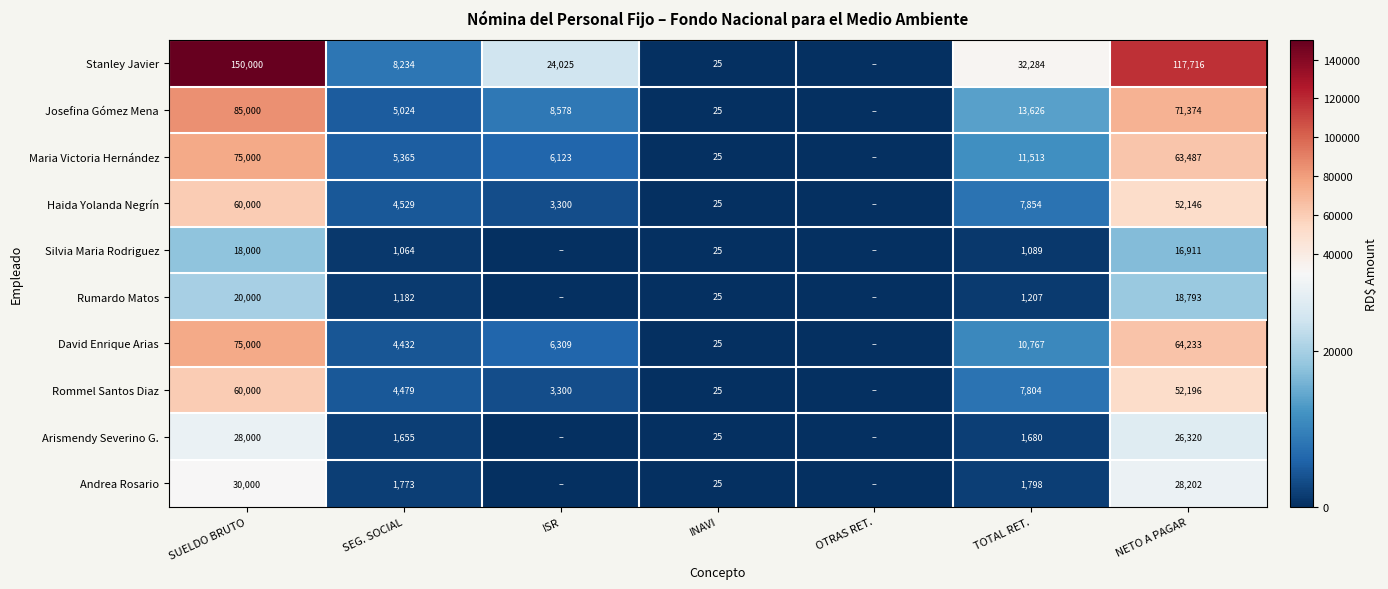

What is the total value across all series at SUELDO BRUTO?

601000